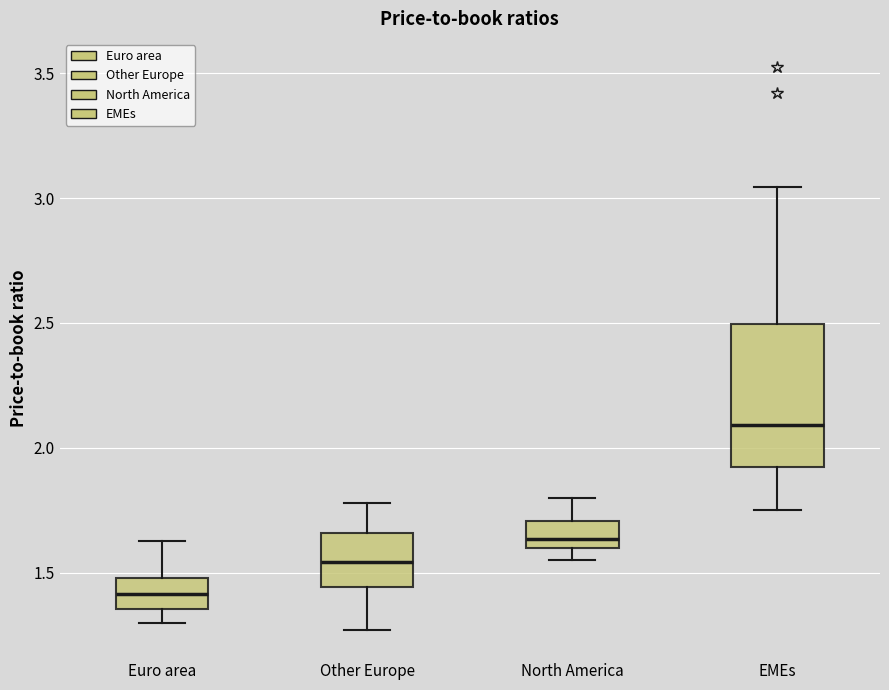

Where is the upper edge of the box for Euro area on the y-axis? The values are not printed on the chart, so give them approximately, as read against the axis.

1.50